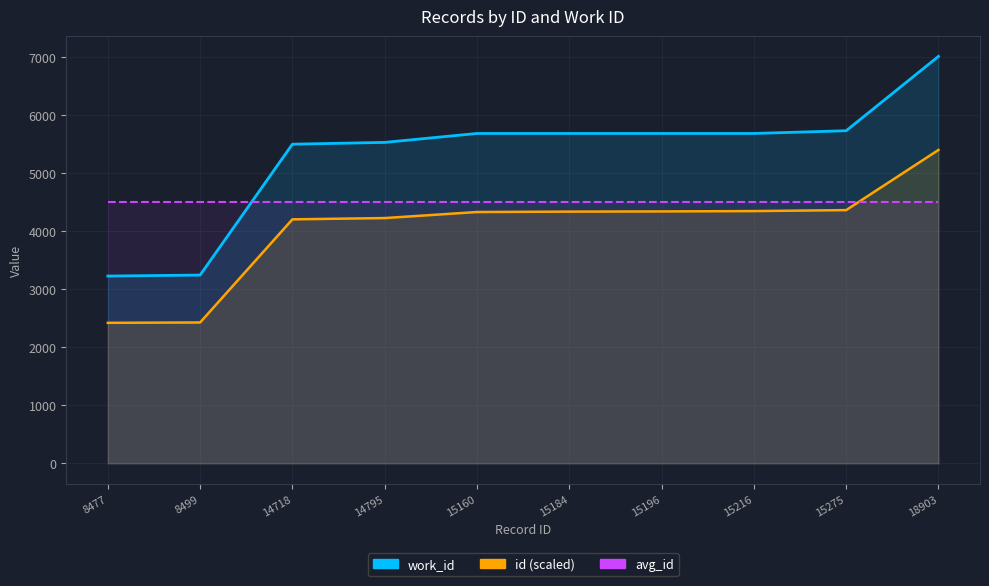

True or false: work_id has a value of 12295.8 at 18903.

False